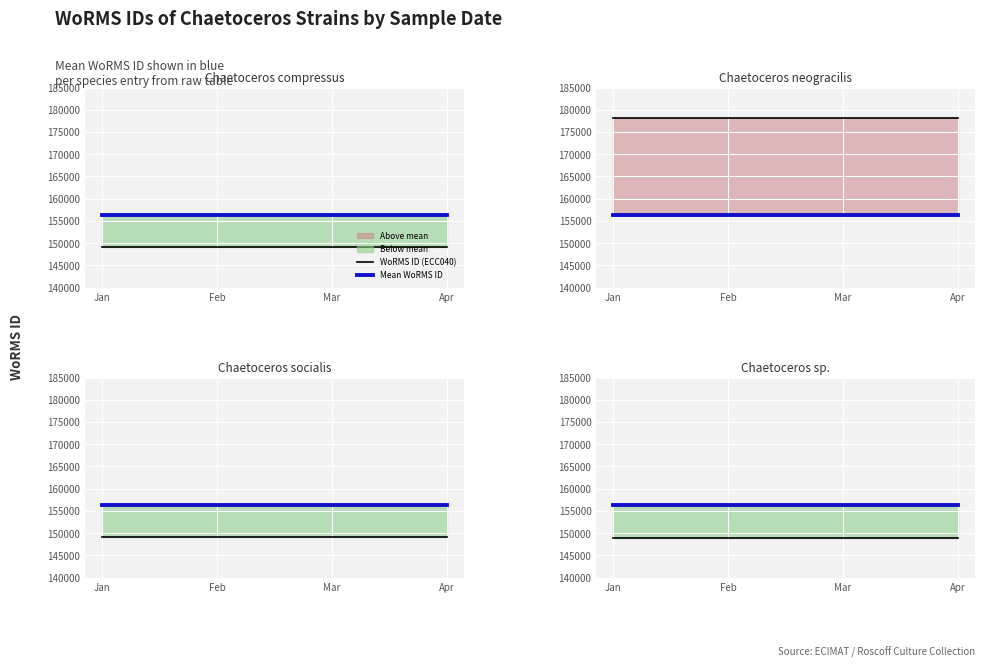

What is the smallest value displayed?

148985.0